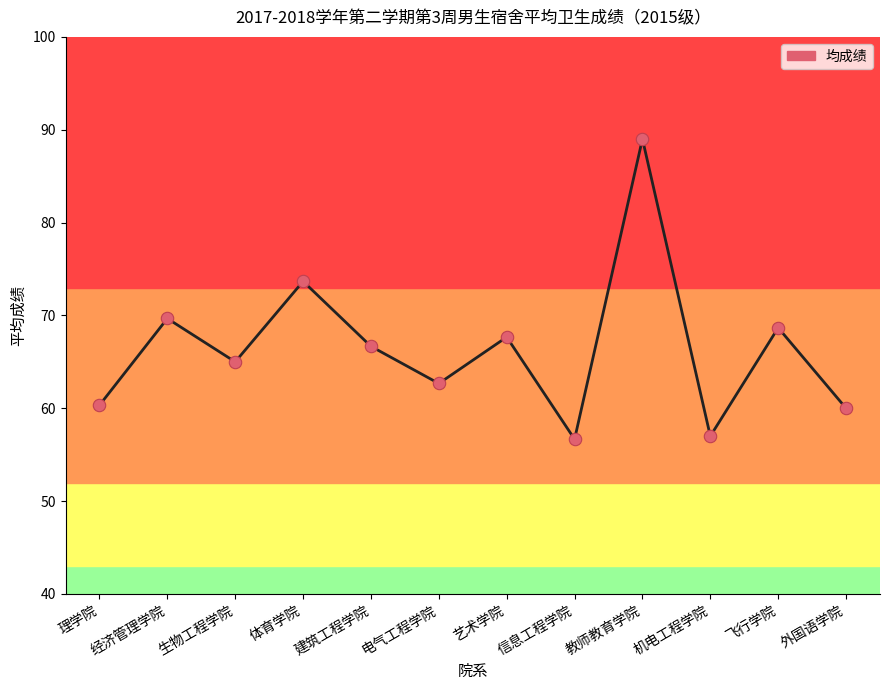

What is the change in value from 艺术学院 to 外国语学院?

-7.7